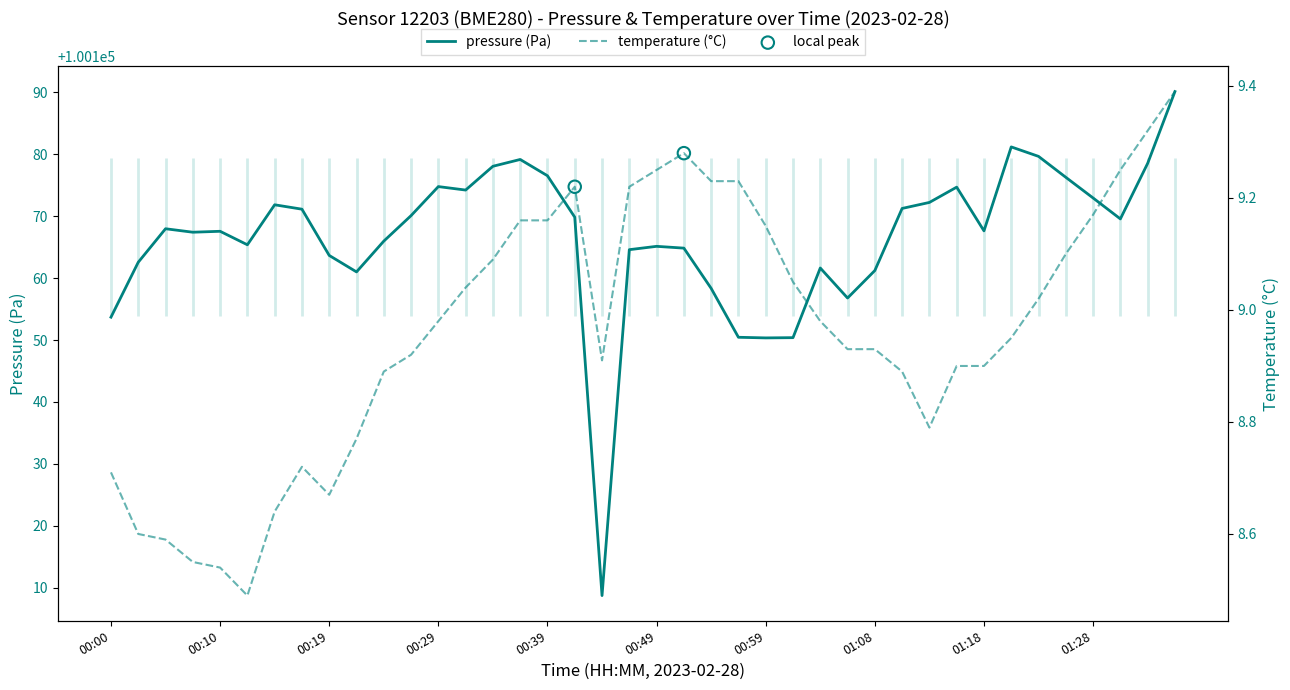

Which series reaches the minimum Y coordinate?

temperature